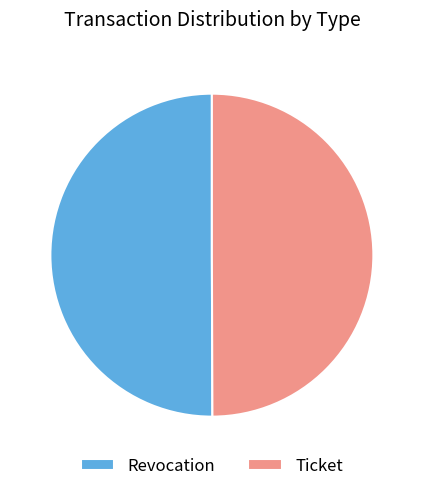

How many slices are in this pie chart?

2